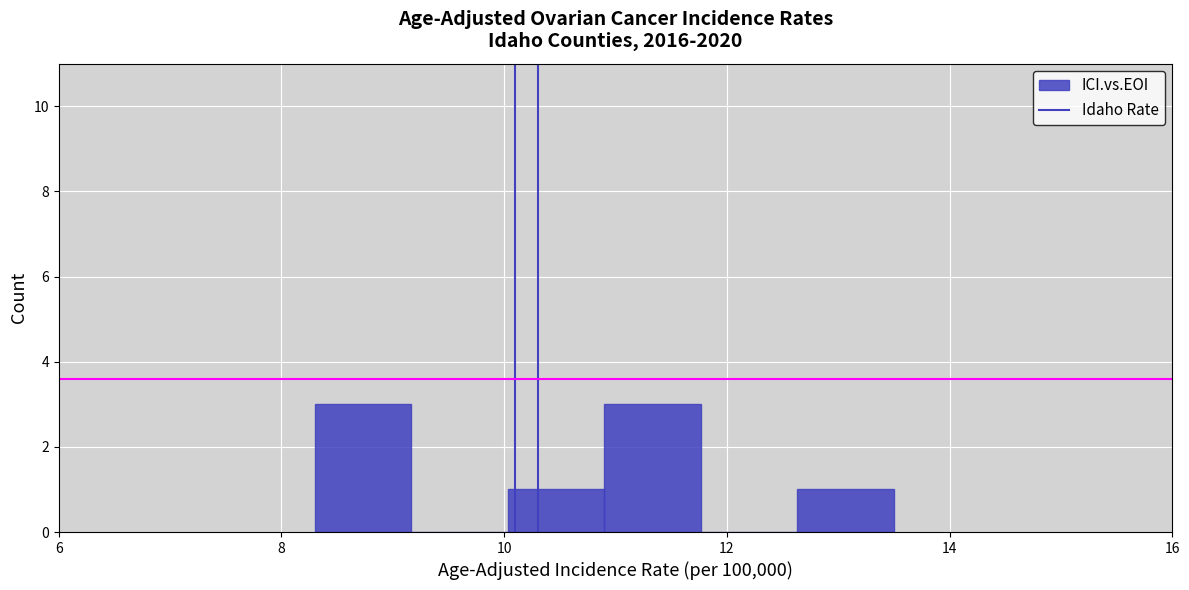

How tall is the bar that spans 12.6 to 13.6 on the x-axis? Neither the bar edges nor the heights are printed on the chart, so give them approximately, as read against the axes.

1